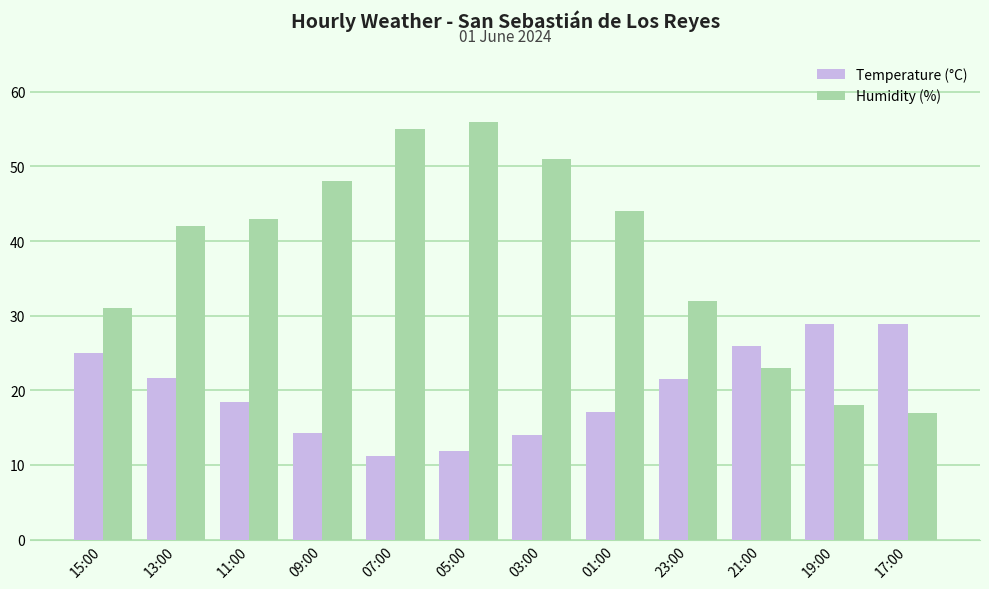

Is it true that Temperature (°C) equals 3.6 at 01:00?

False